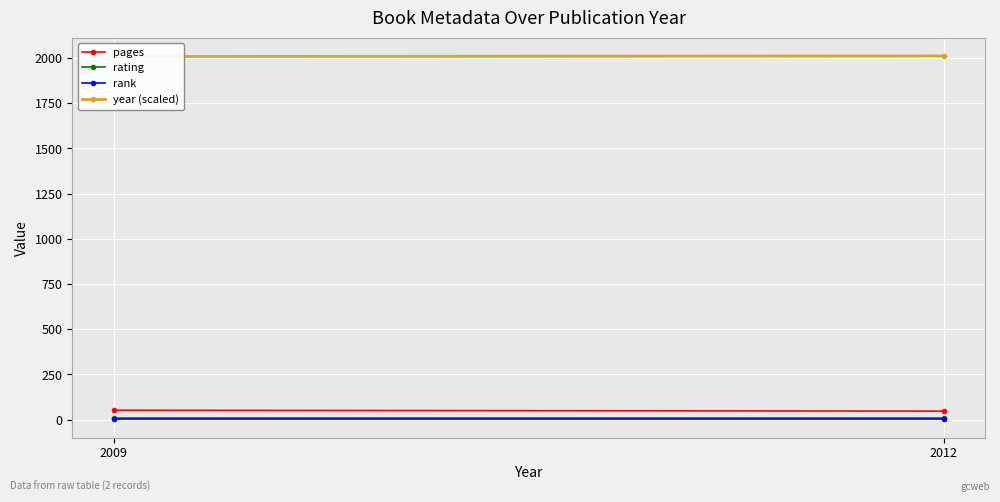

List the series in order of their peak value, highest first.

year (scaled), pages, rating, rank